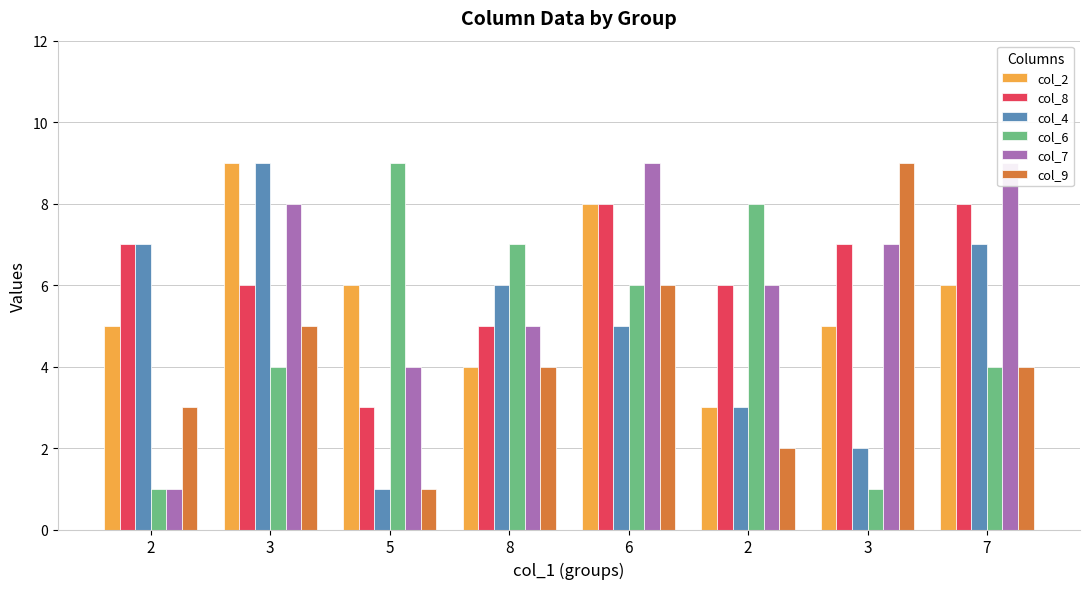

How many bars are there in total?

48